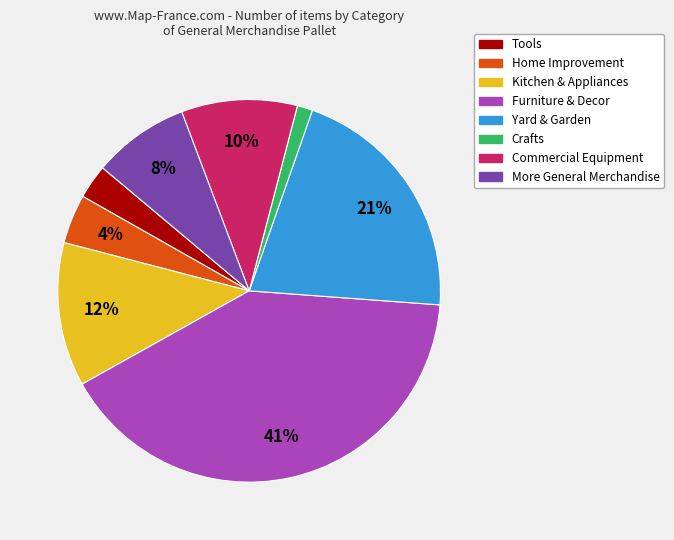

Combined, do More General Merchandise and Furniture & Decor account for over 50%?

No